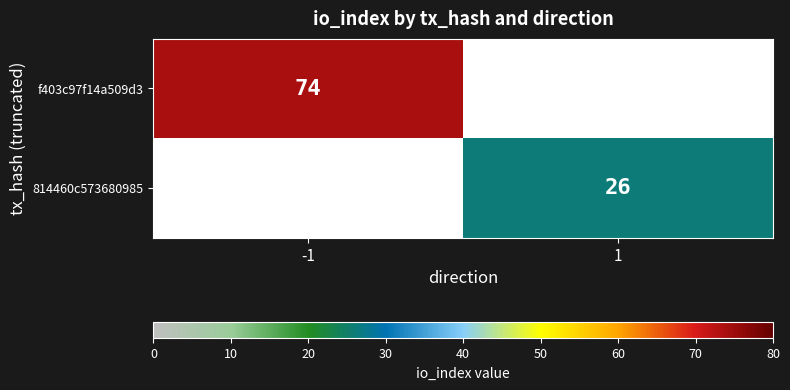

Count the number of categories in the chart.

2